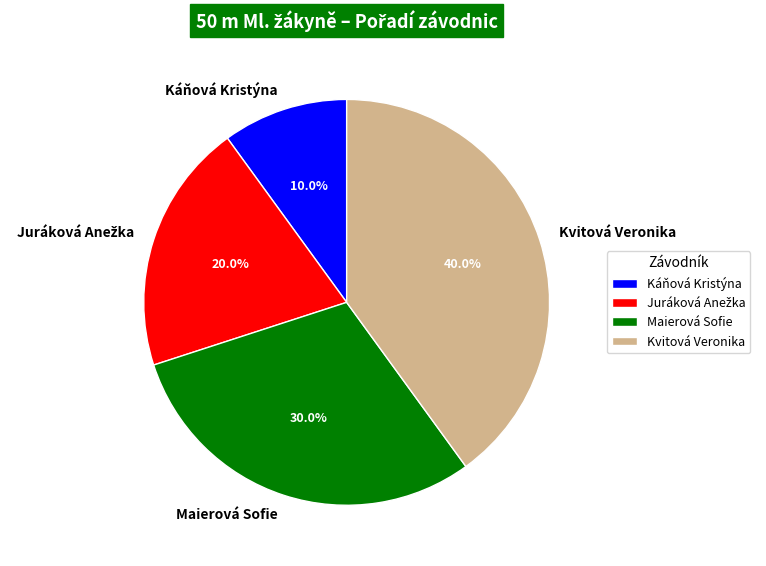

How much of the chart is everything except Maierová Sofie?

70.0%